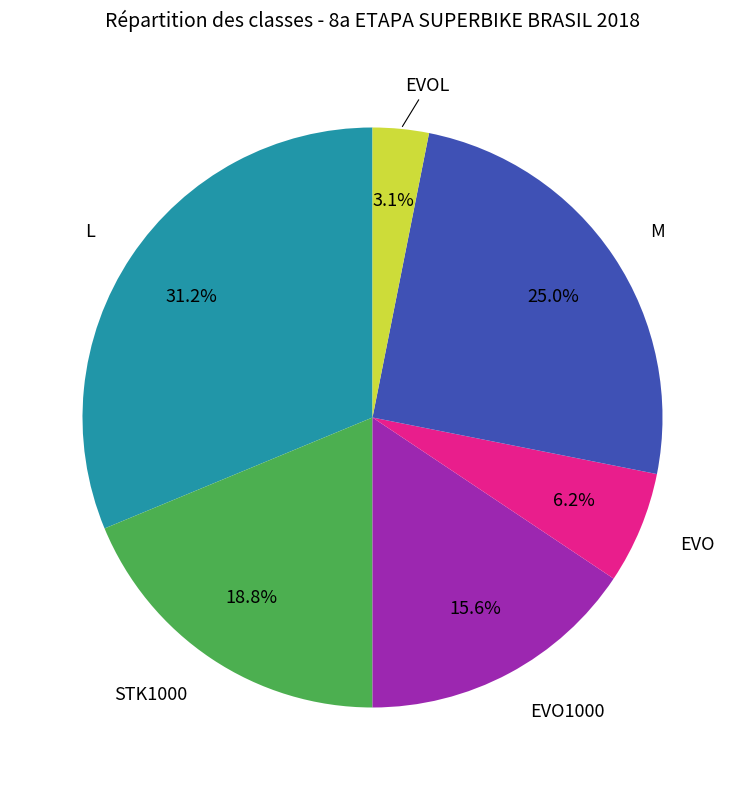

Does any single category account for the majority?

No